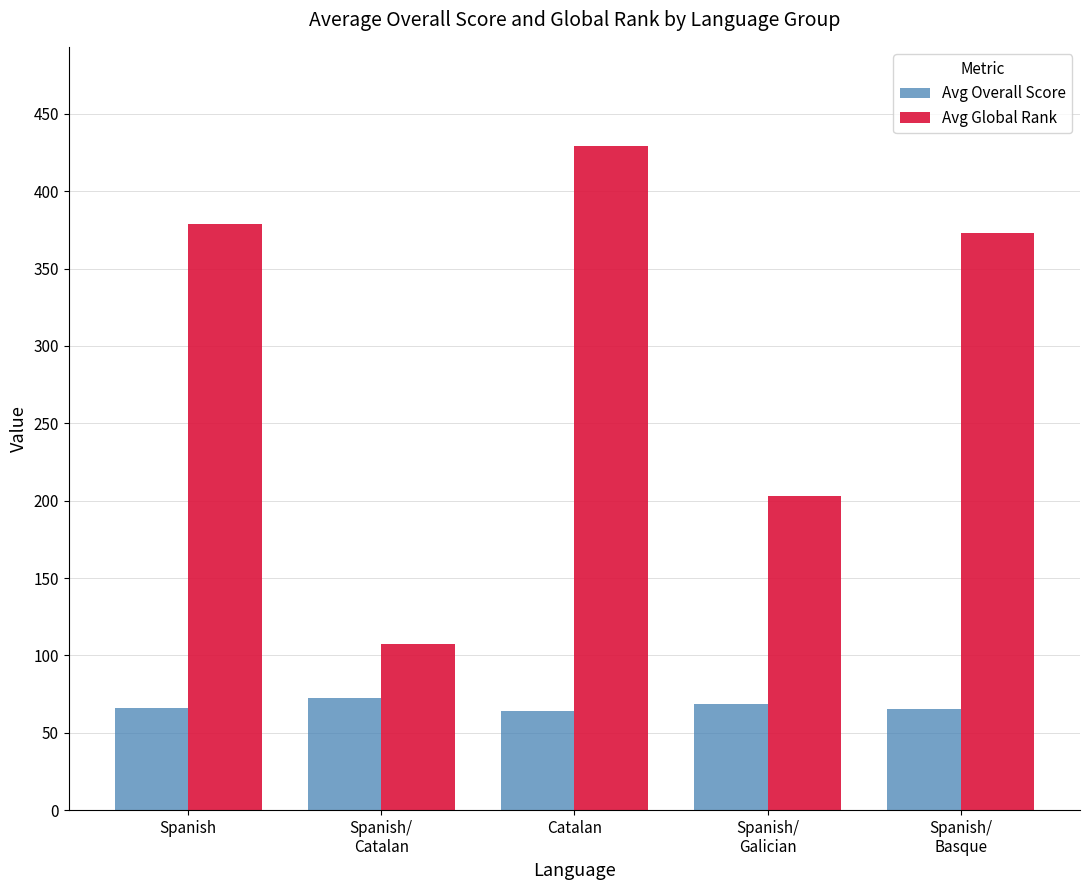

What is the value of the Avg Global Rank bar at the 4th from the left?

203.0